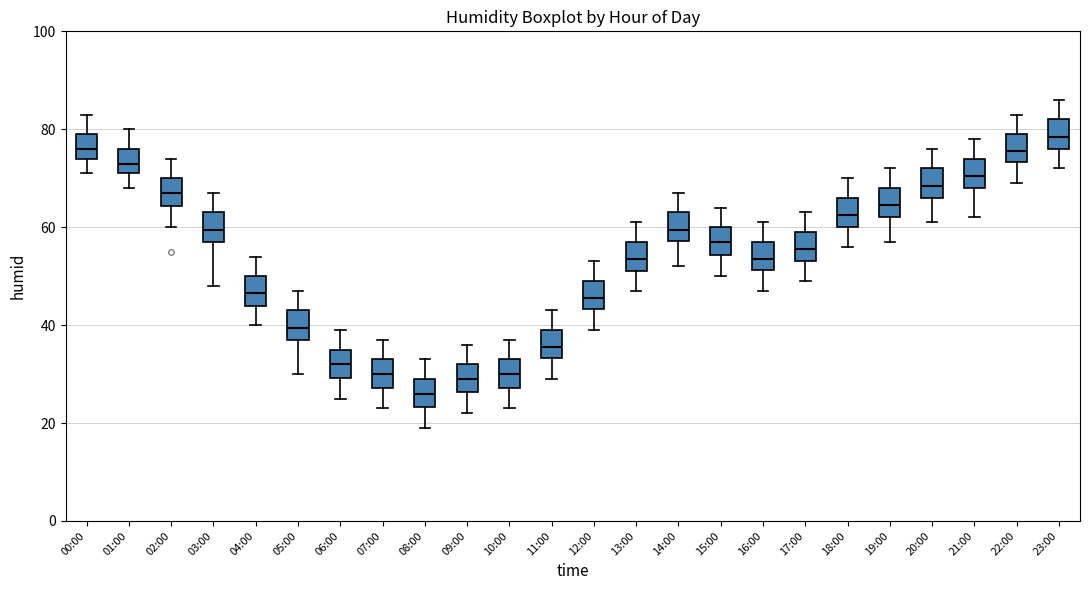

Which box has the highest median line?

23:00